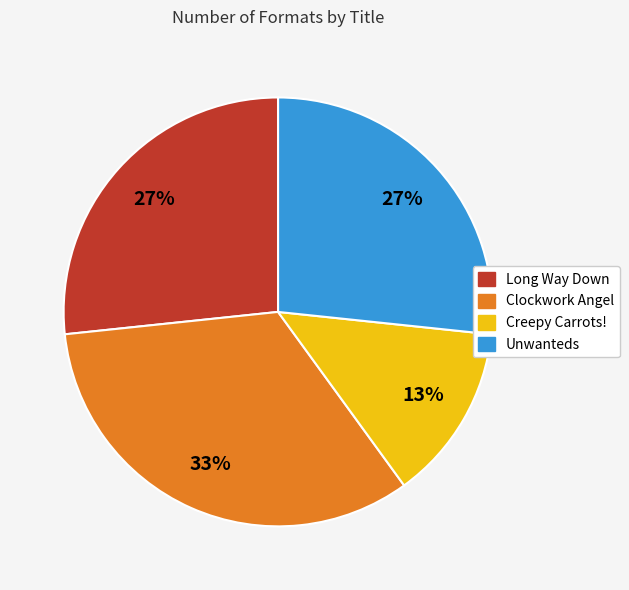

Which category has the biggest portion of the pie?

Clockwork Angel